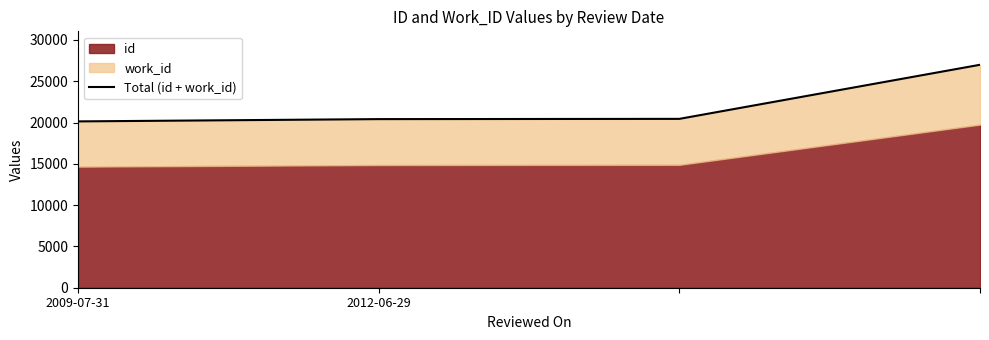

Where does the data first go above 20445?

3